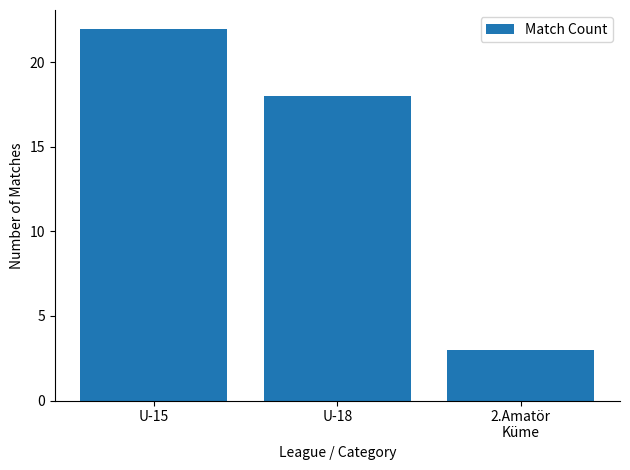

Reading left to right, list all the values displayed in this chart.

U-15=22	U-18=18	2.Amatör
Küme=3